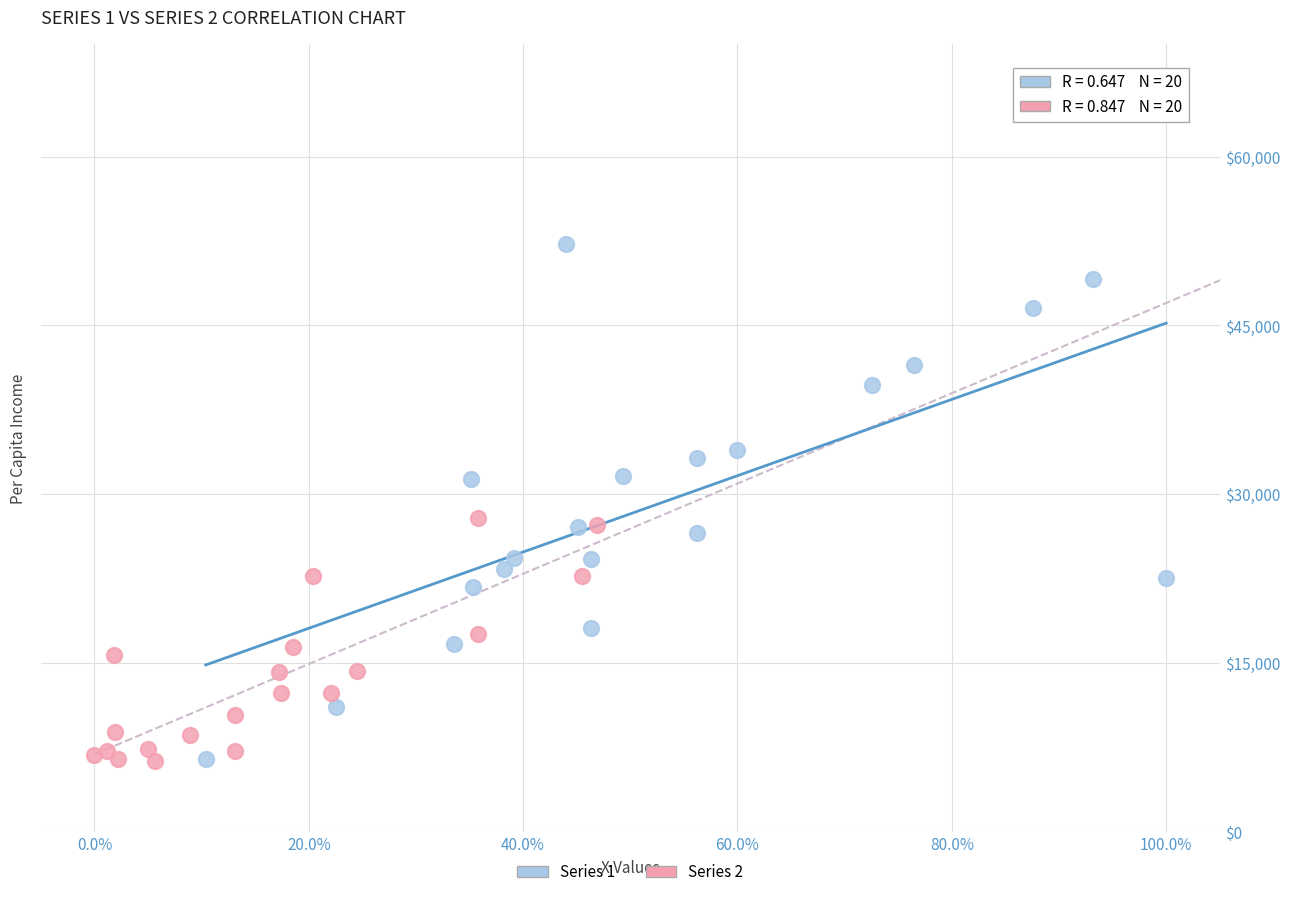

What are all the series names shown in the legend?

Series 1, Series 2